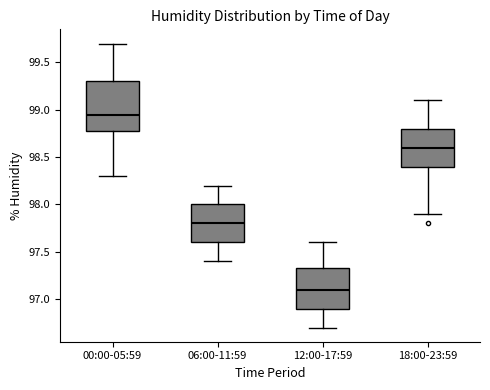

Where is the lower edge of the box for 18:00-23:59 on the y-axis? The values are not printed on the chart, so give them approximately, as read against the axis.

98.40